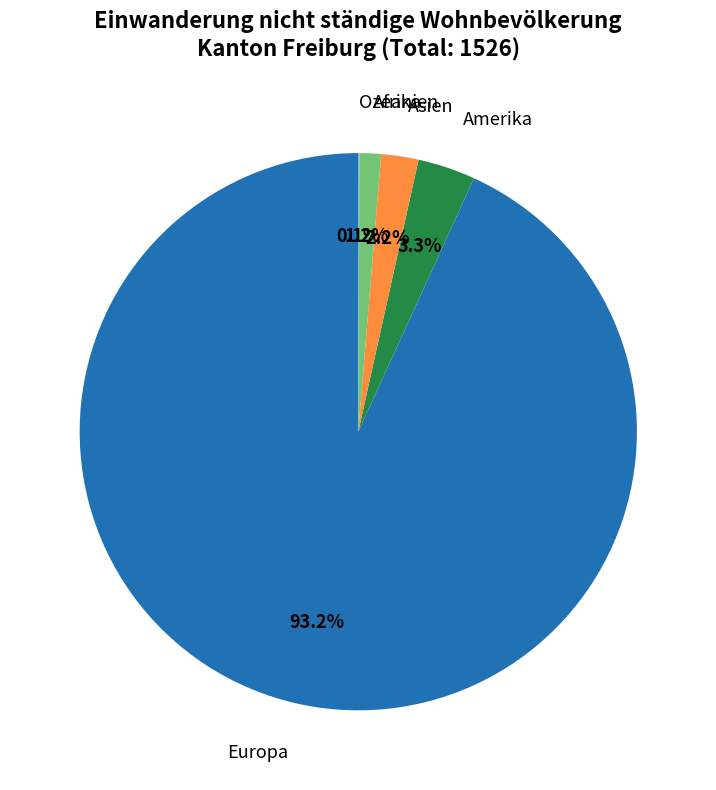

Which slice is the largest?

Europa